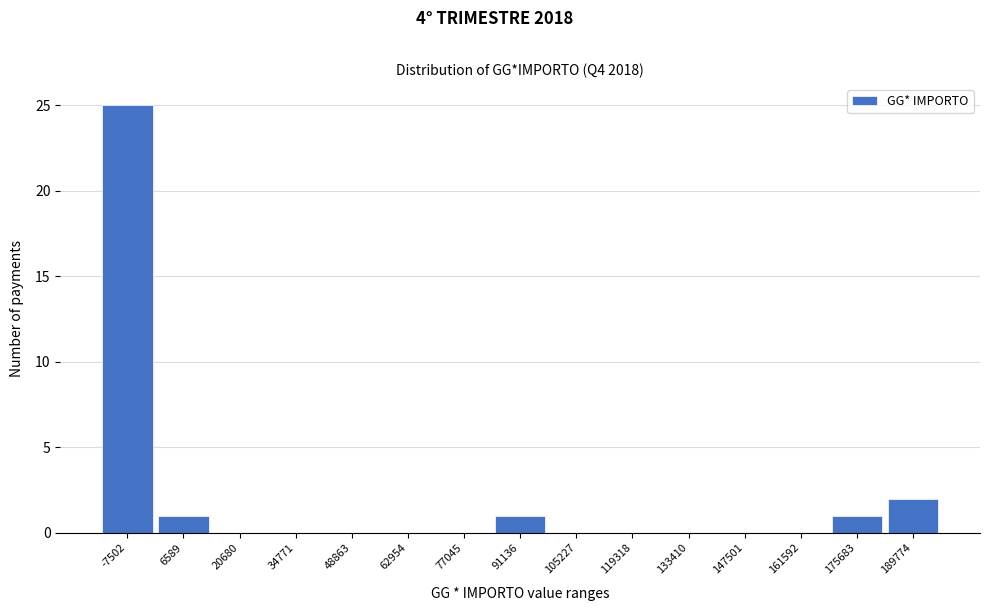

Reading left to right, transcribe all the data shown in this chart.

-7502=25	6589=1	20680=0	34771=0	48863=0	62954=0	77045=0	91136=1	105227=0	119318=0	133410=0	147501=0	161592=0	175683=1	189774=2